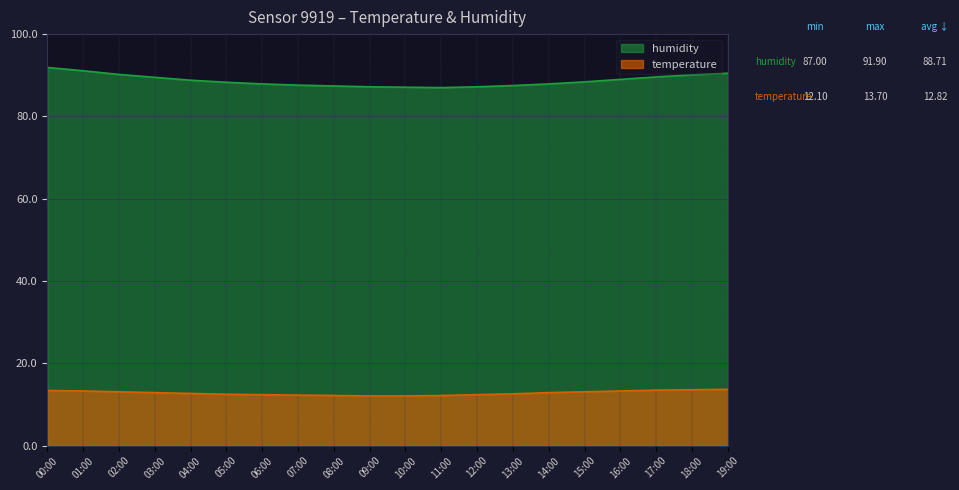

The humidity series shows 88.8 at 04:00. True or false?

True